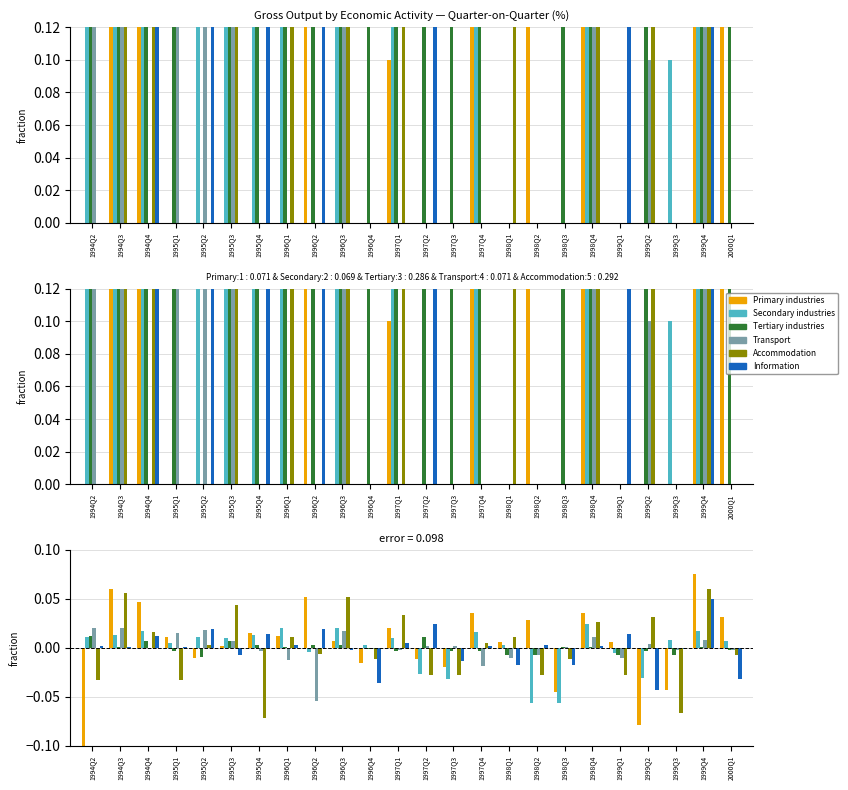

The Transport series shows 0.0 at 1996Q3. True or false?

True